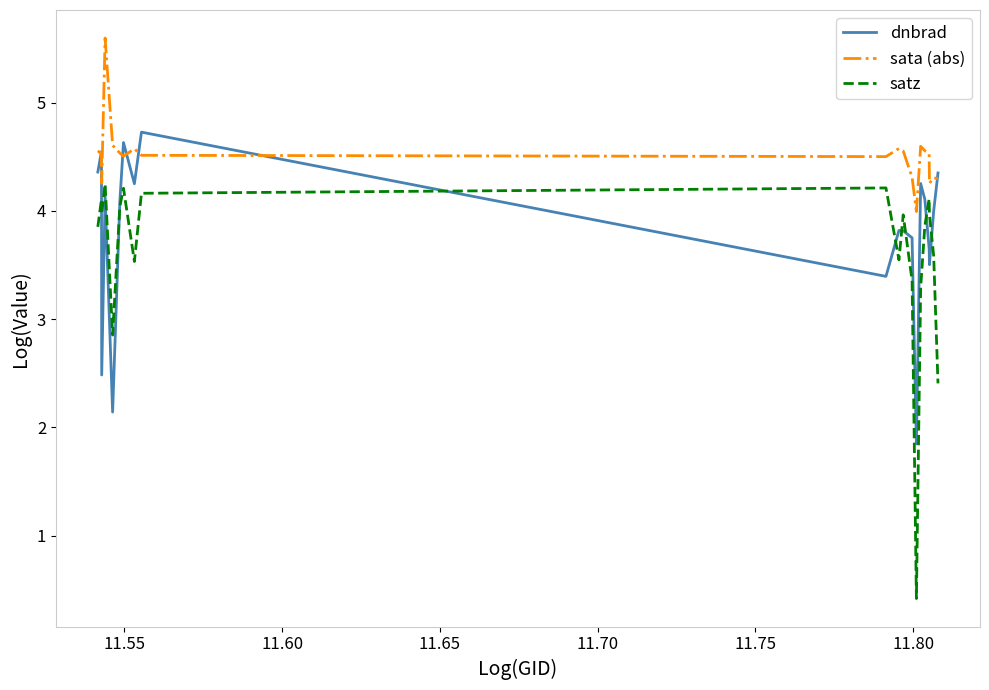

List the series in order of their peak value, lowest first.

satz, dnbrad, sata (abs)